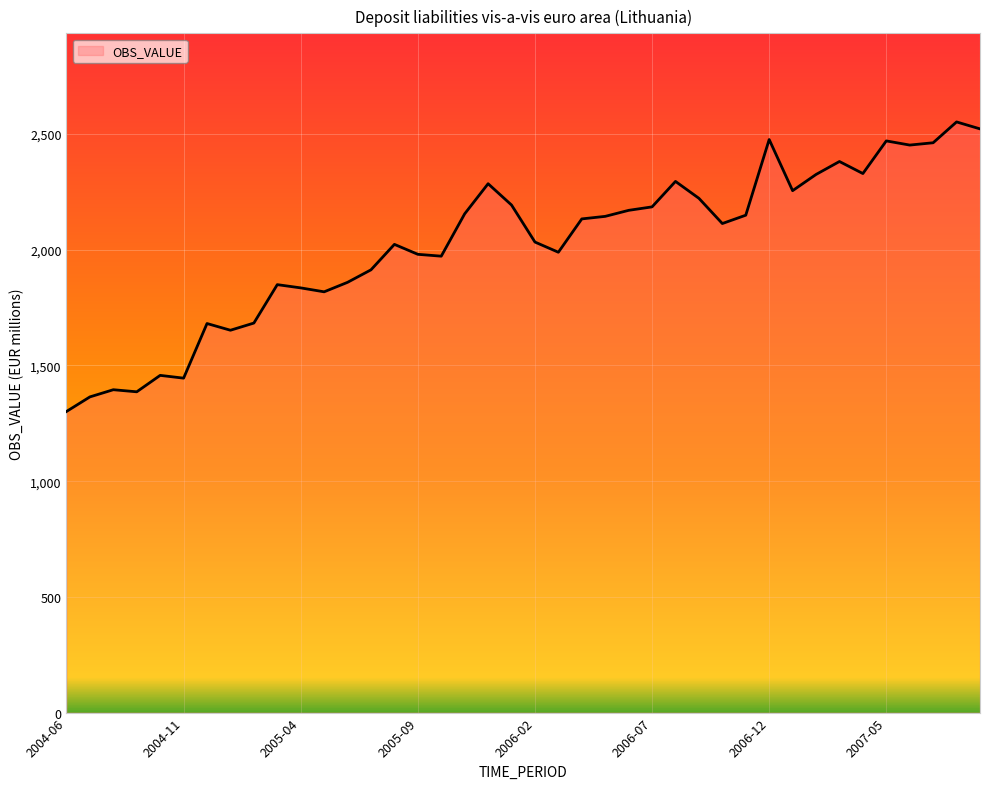

Count the number of data series in this chart.

1